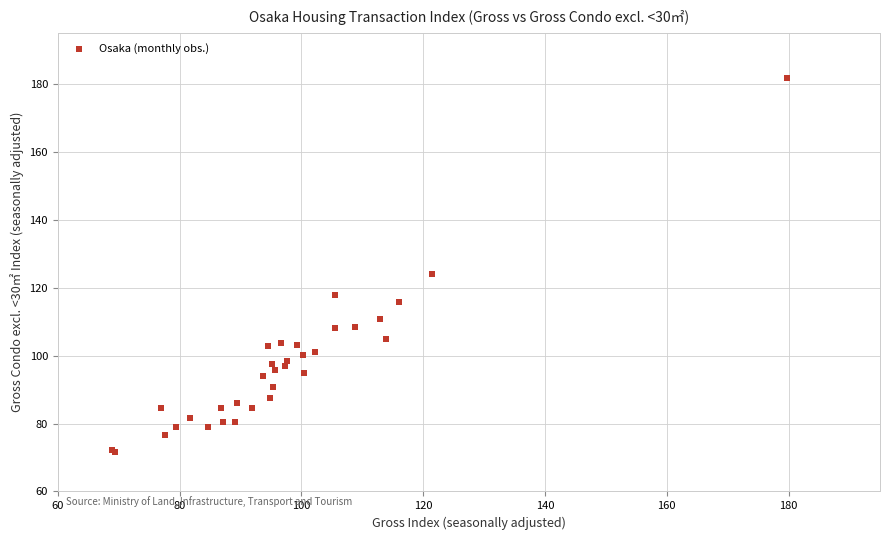

What Y value in the scatter plot is closest to 126?

124.1